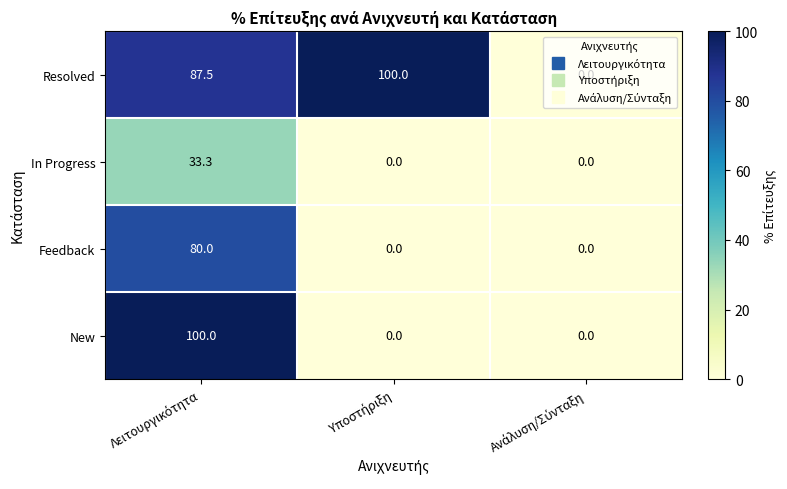

What is the sum of all In Progress values?

33.3